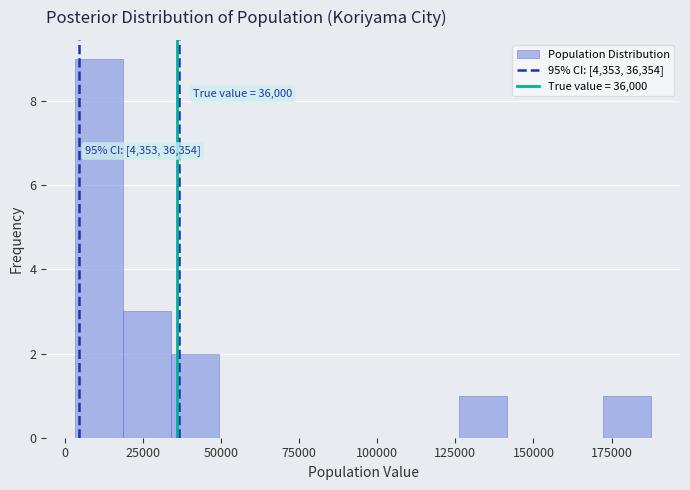

Read against the x-axis, roughly where is the centre of the tallest bar?

10000